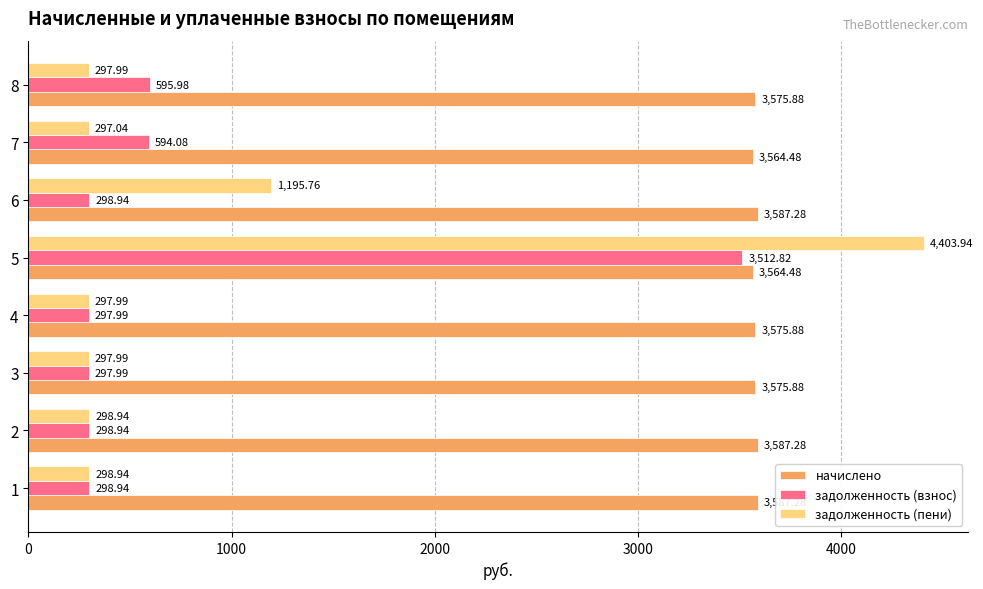

At 6, list the series in order from smallest to largest.

задолженность (взнос), задолженность (пени), начислено